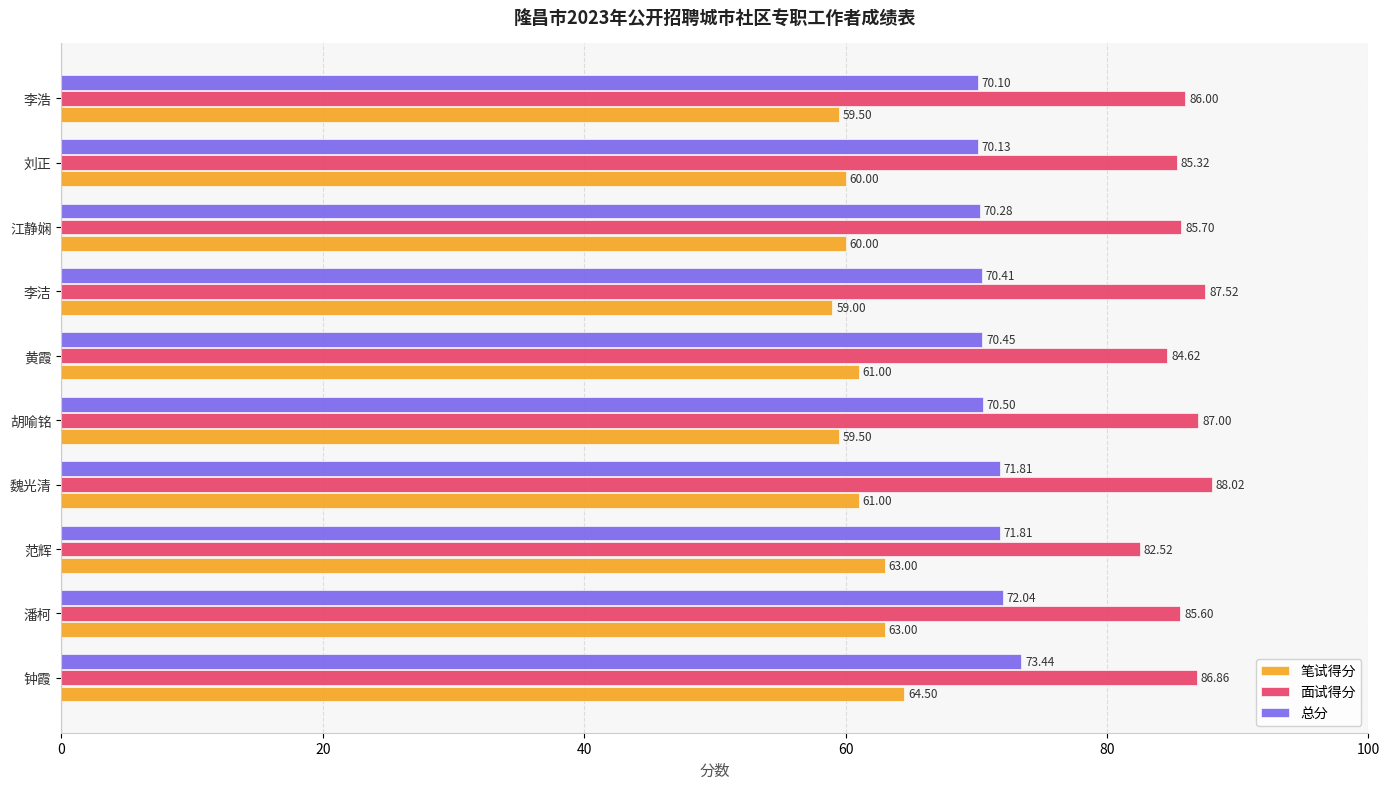

Where is 总分 nearest to the value 71?

胡喻铭